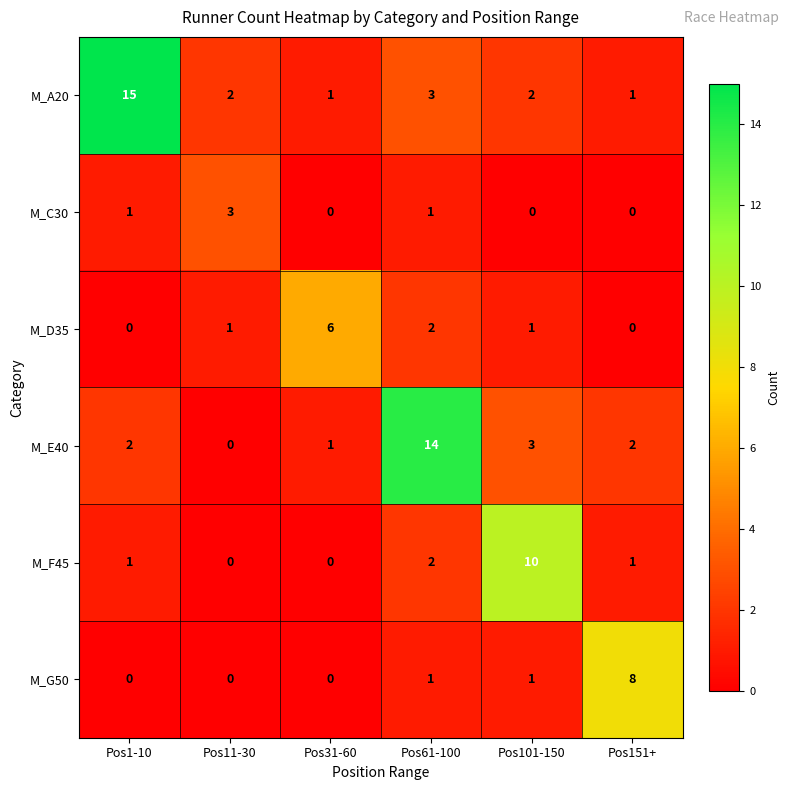

What is the sum of the M_A20 values at Pos61-100 and Pos101-150?

5